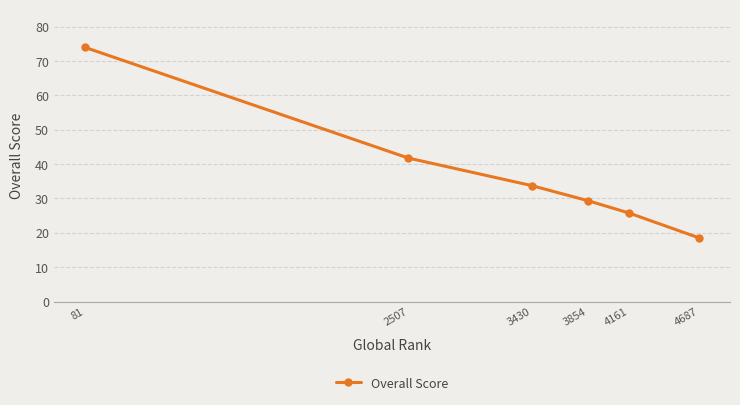

Which has a higher value, 4687 or 3854?

3854